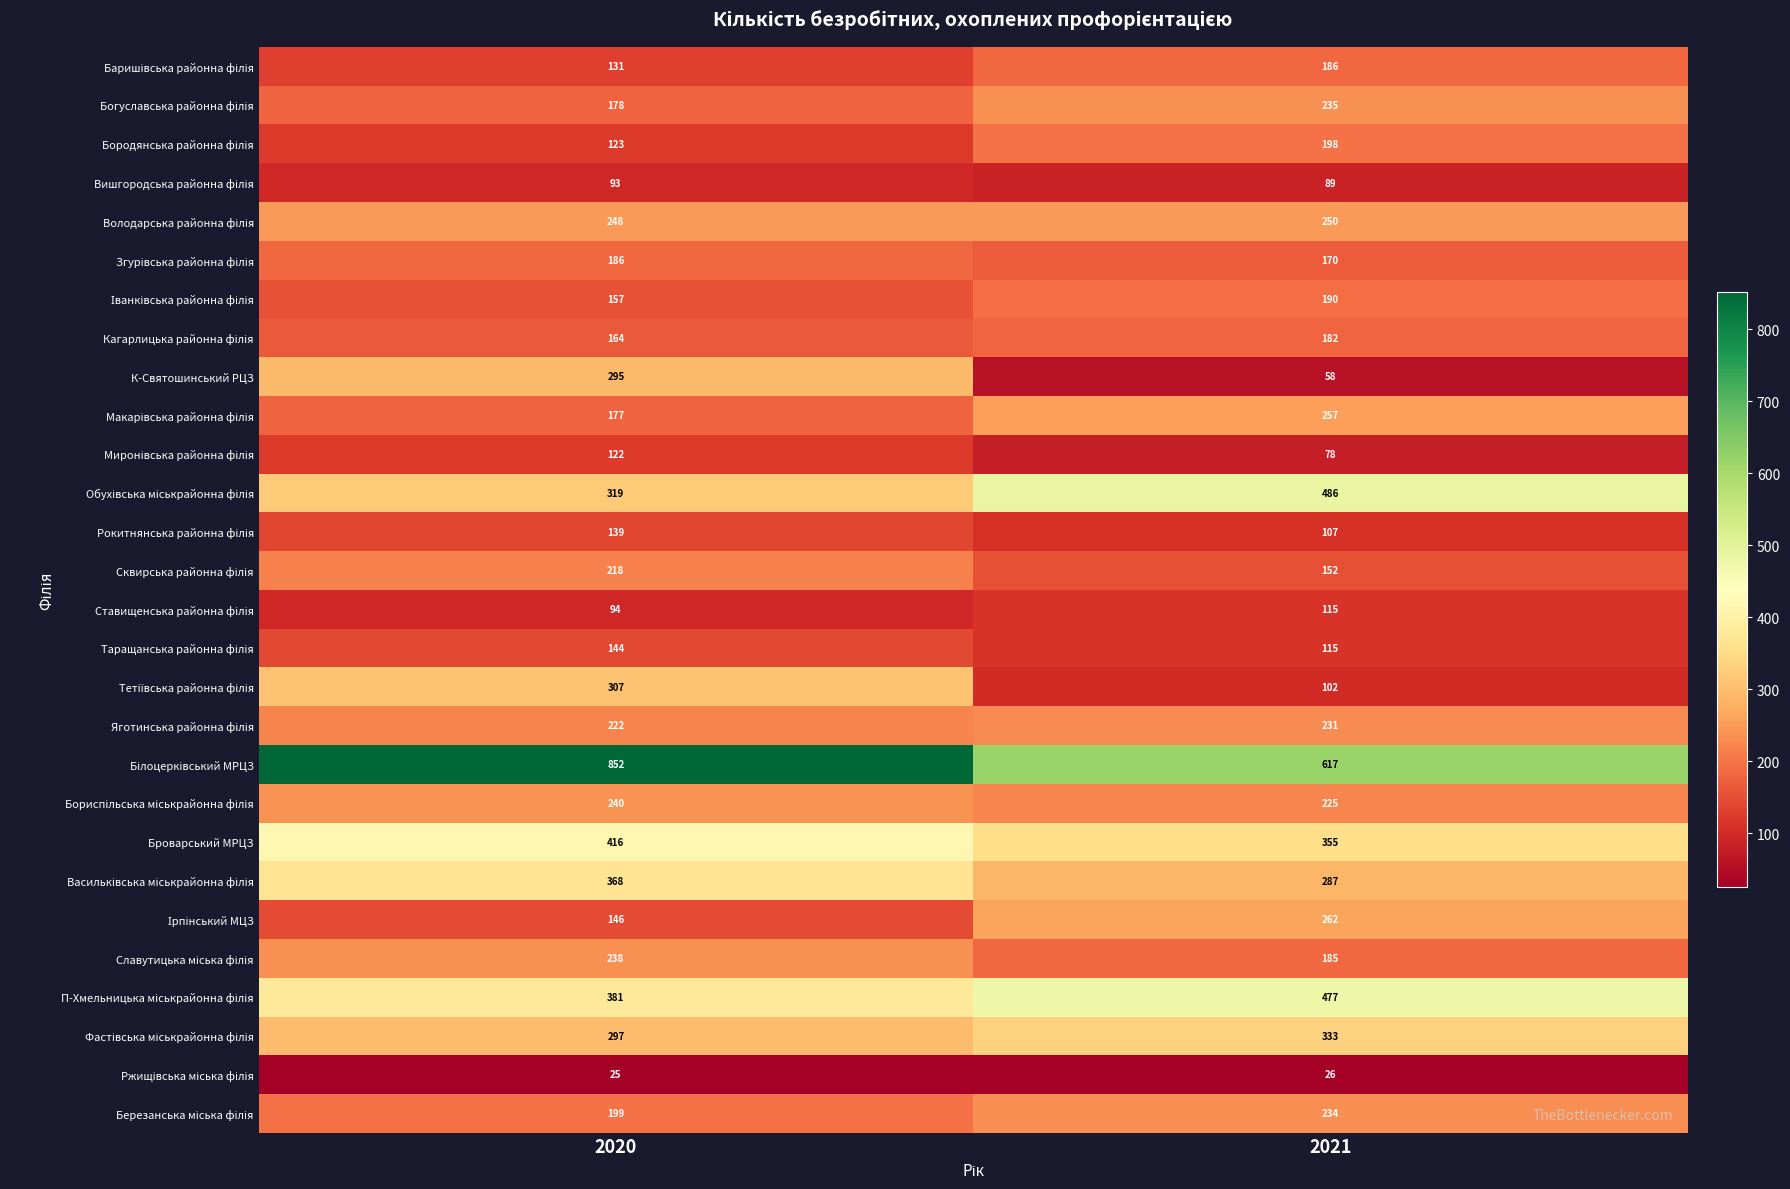

At which category is the sum across all series the highest?

2020